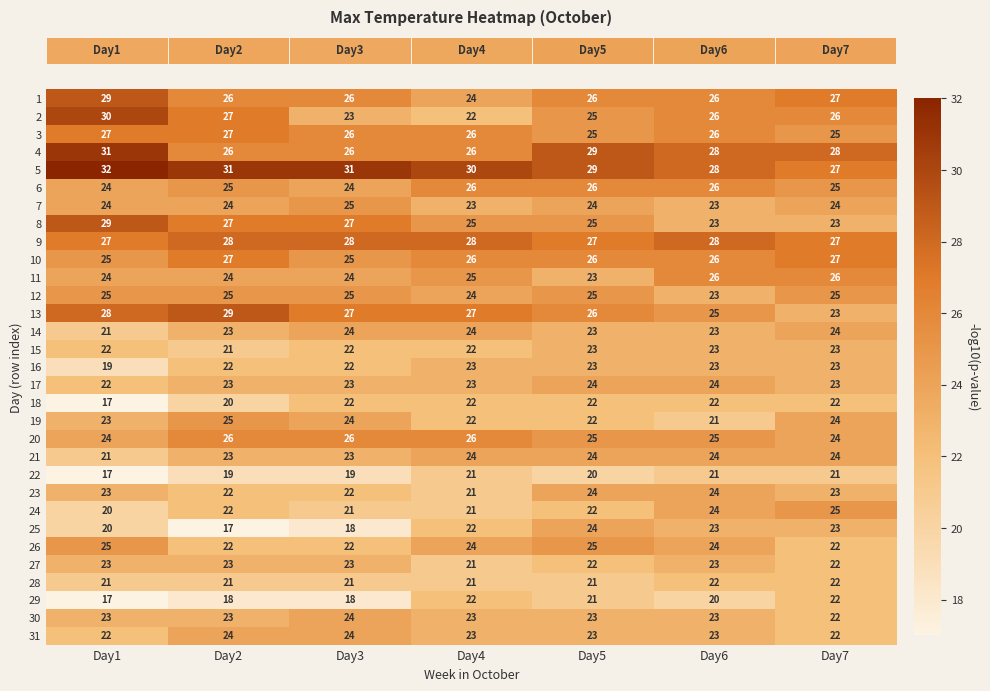

What is the sum of all 9 values?

193